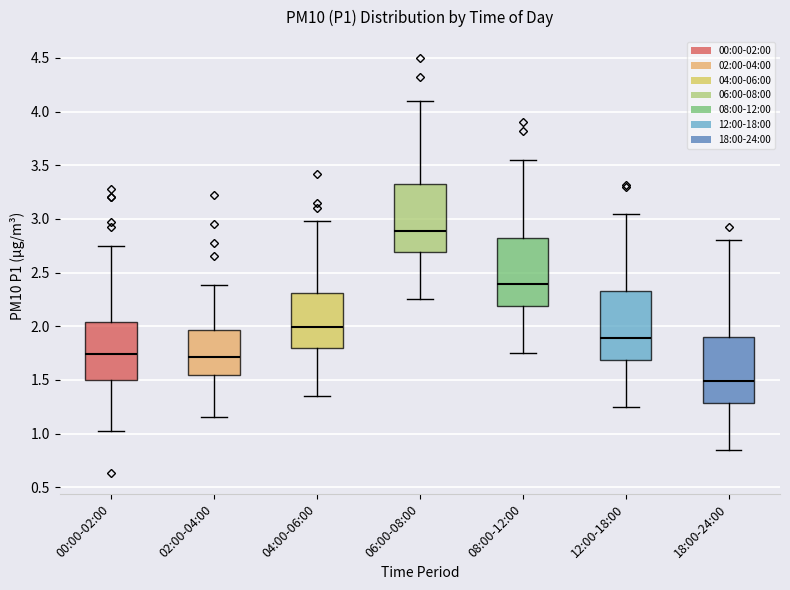

Reading left to right, transcribe this box plot: for each box, give where its median line is, the range the box spans, and where its two whiskers end, as read against the y-axis. The values are not printed on the chart, so give them approximately, as read against the axis.

00:00-02:00: median 1.75, box 1.50 to 2.05, whiskers 1.00 to 2.75
02:00-04:00: median 1.70, box 1.55 to 1.95, whiskers 1.15 to 2.40
04:00-06:00: median 2.00, box 1.80 to 2.30, whiskers 1.35 to 3.00
06:00-08:00: median 2.90, box 2.70 to 3.35, whiskers 2.25 to 4.10
08:00-12:00: median 2.40, box 2.20 to 2.85, whiskers 1.75 to 3.55
12:00-18:00: median 1.90, box 1.70 to 2.35, whiskers 1.25 to 3.05
18:00-24:00: median 1.50, box 1.30 to 1.90, whiskers 0.85 to 2.80